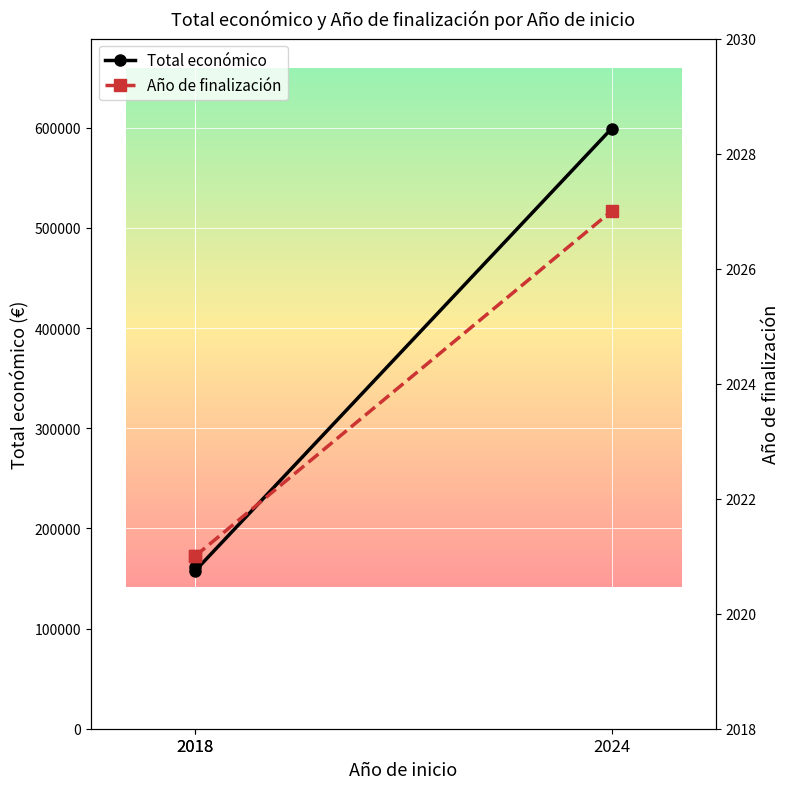

Rank the series by their maximum value, from highest to lowest.

Total económico, Año de finalización